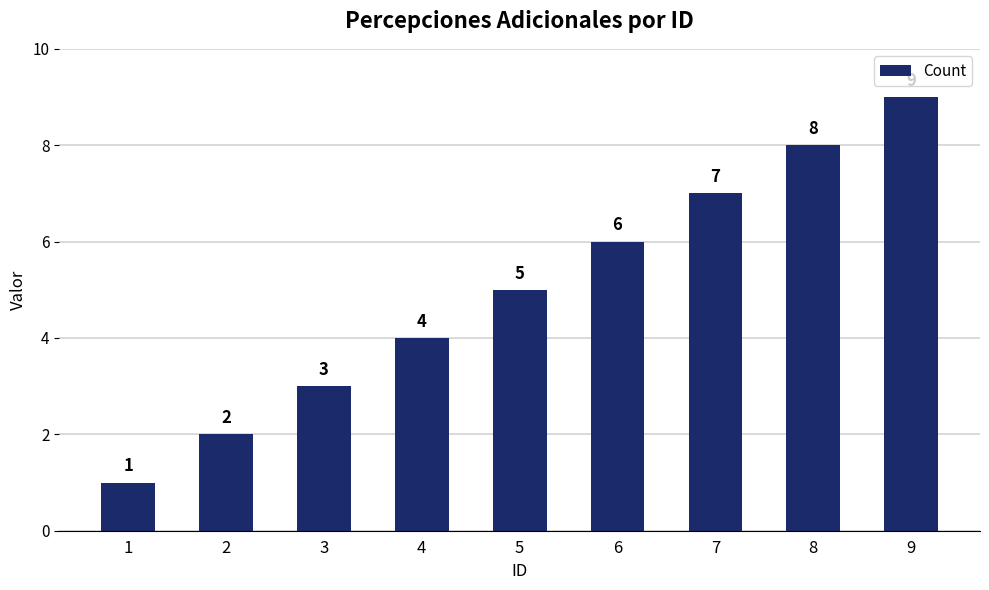

Rank the categories by value from lowest to highest.

1, 2, 3, 4, 5, 6, 7, 8, 9